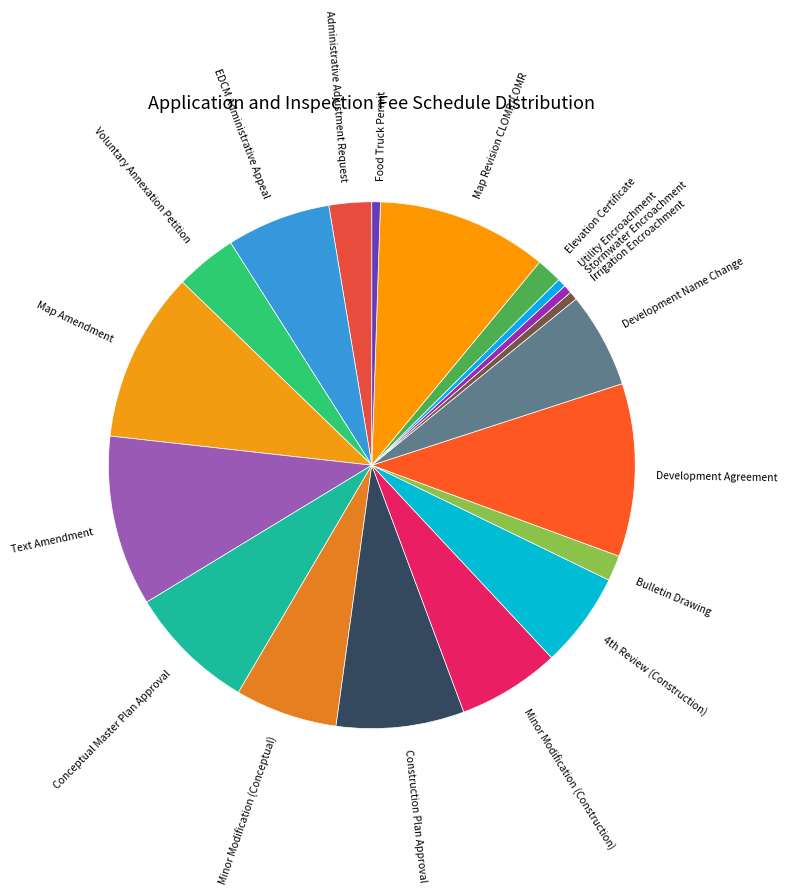

Is the sum of Minor Modification (Conceptual) and Food Truck Permit greater than half?

No